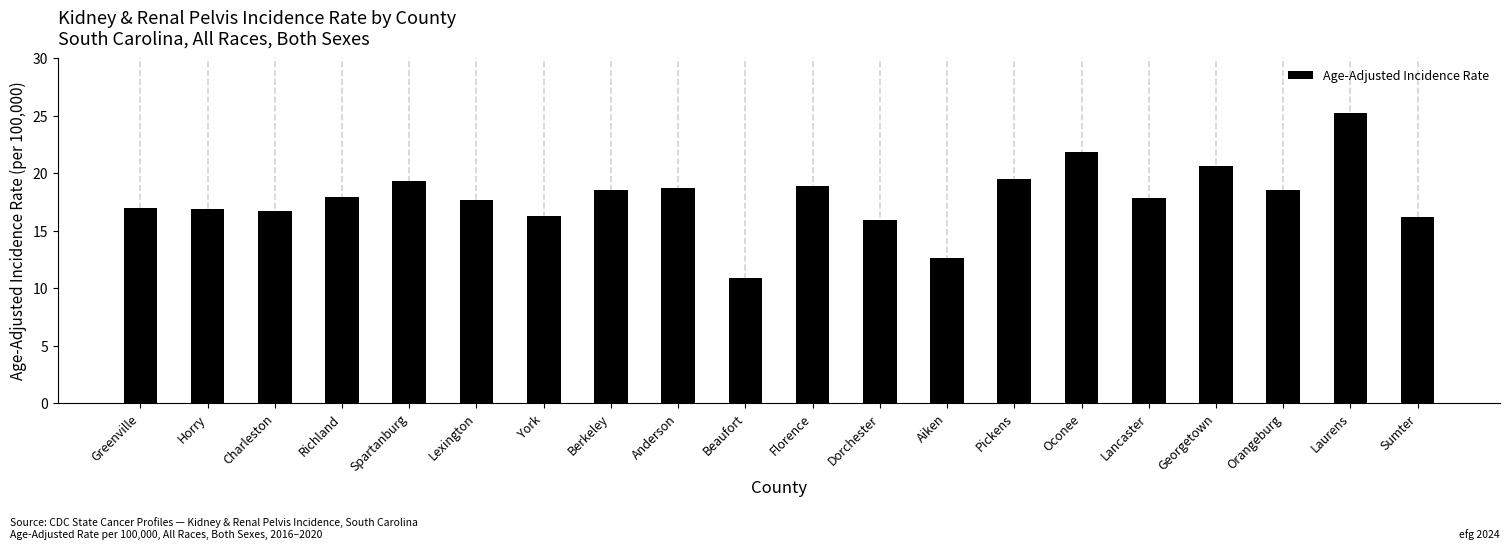

Between Laurens and Dorchester, which is larger?

Laurens